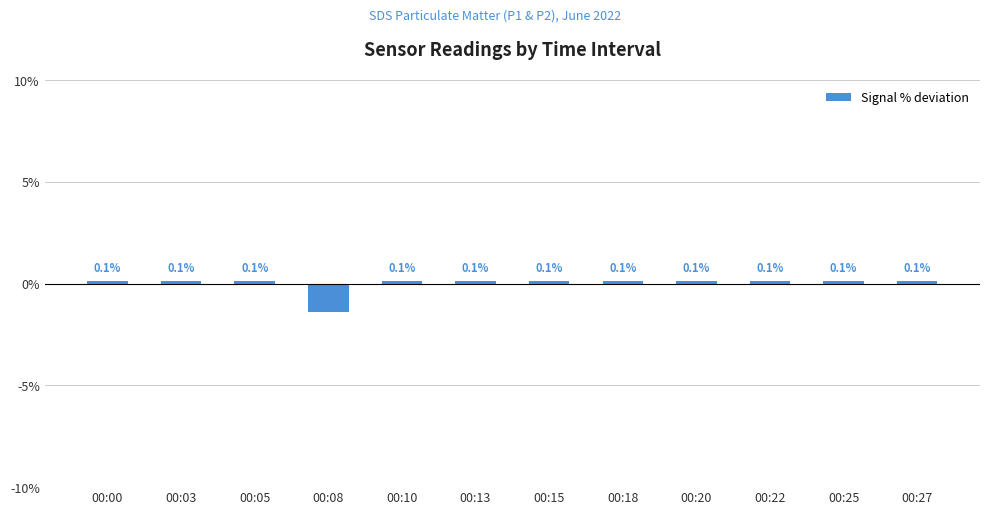

Reading left to right, what are all the values shown in this chart?

0.1	0.1	0.1	-1.4	0.1	0.1	0.1	0.1	0.1	0.1	0.1	0.1